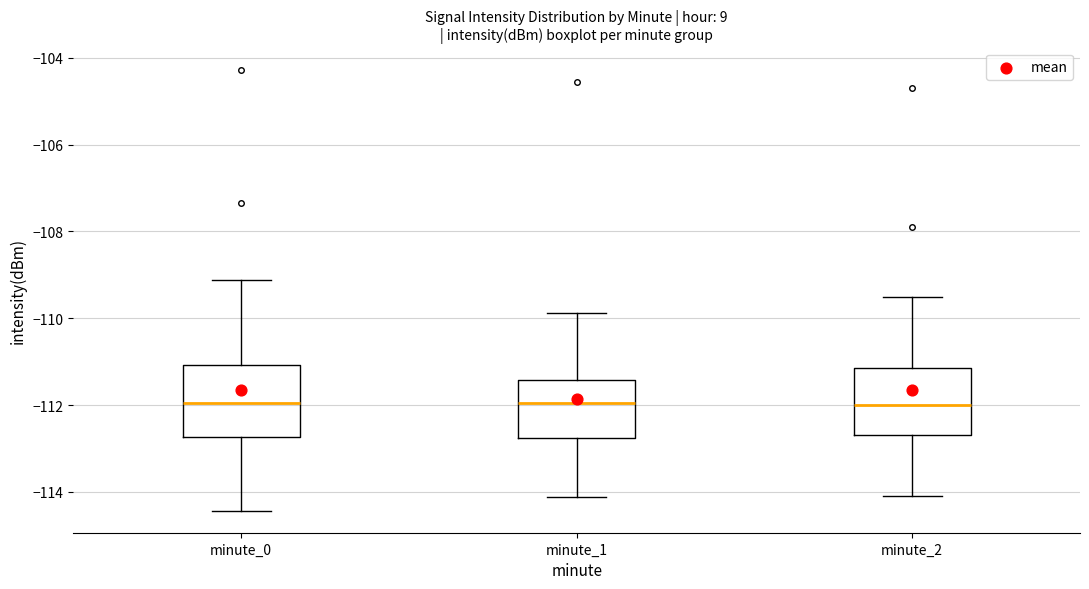

Reading left to right, transcribe this box plot: for each box, give where its median line is, the range the box spans, and where its two whiskers end, as read against the y-axis. The values are not printed on the chart, so give them approximately, as read against the axis.

minute_0: median -112.0, box -112.8 to -111.0, whiskers -114.4 to -109.2
minute_1: median -112.0, box -112.8 to -111.4, whiskers -114.2 to -109.8
minute_2: median -112.0, box -112.6 to -111.2, whiskers -114.0 to -109.4